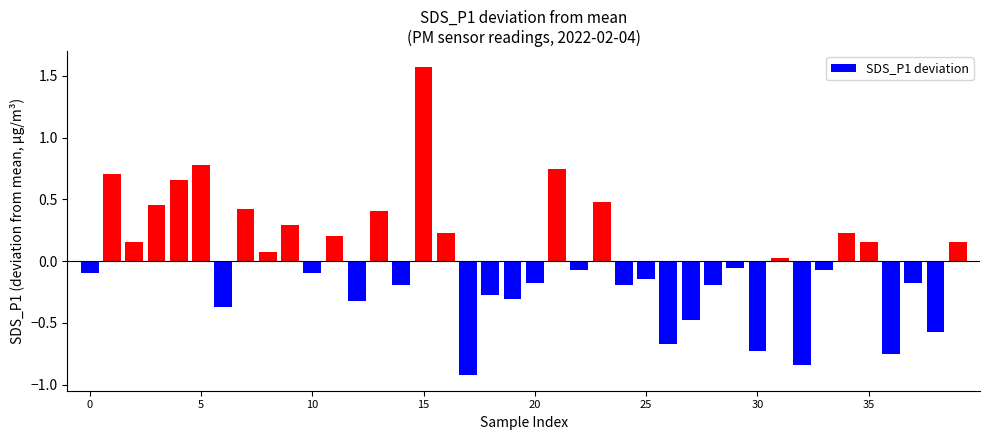

How many bars are there in total?

40